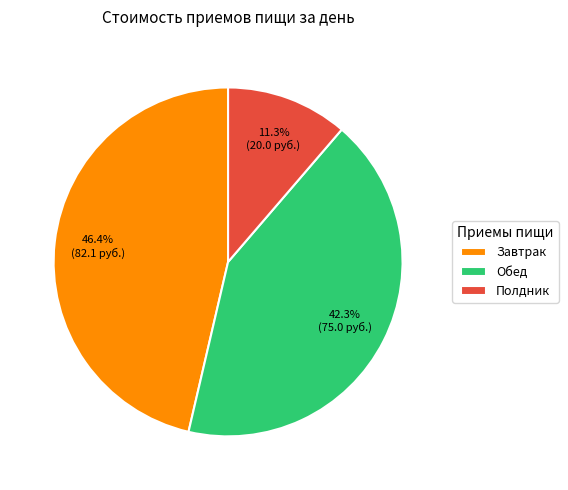

Does any single category account for the majority?

No